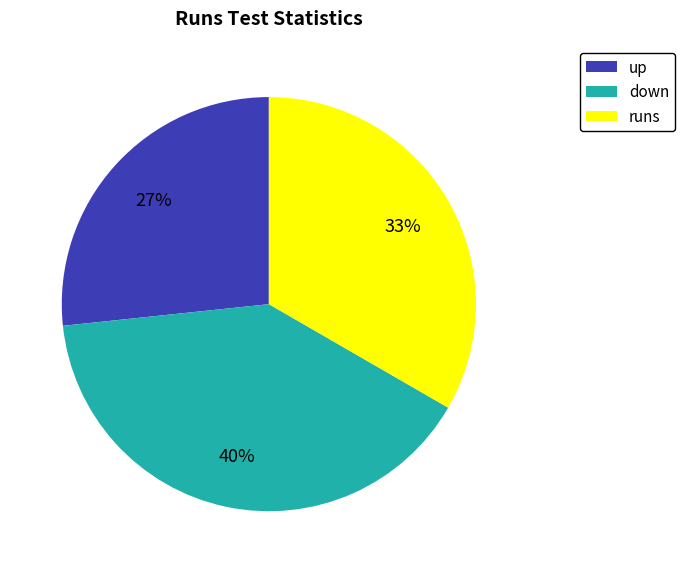

How many segments does this pie chart have?

3